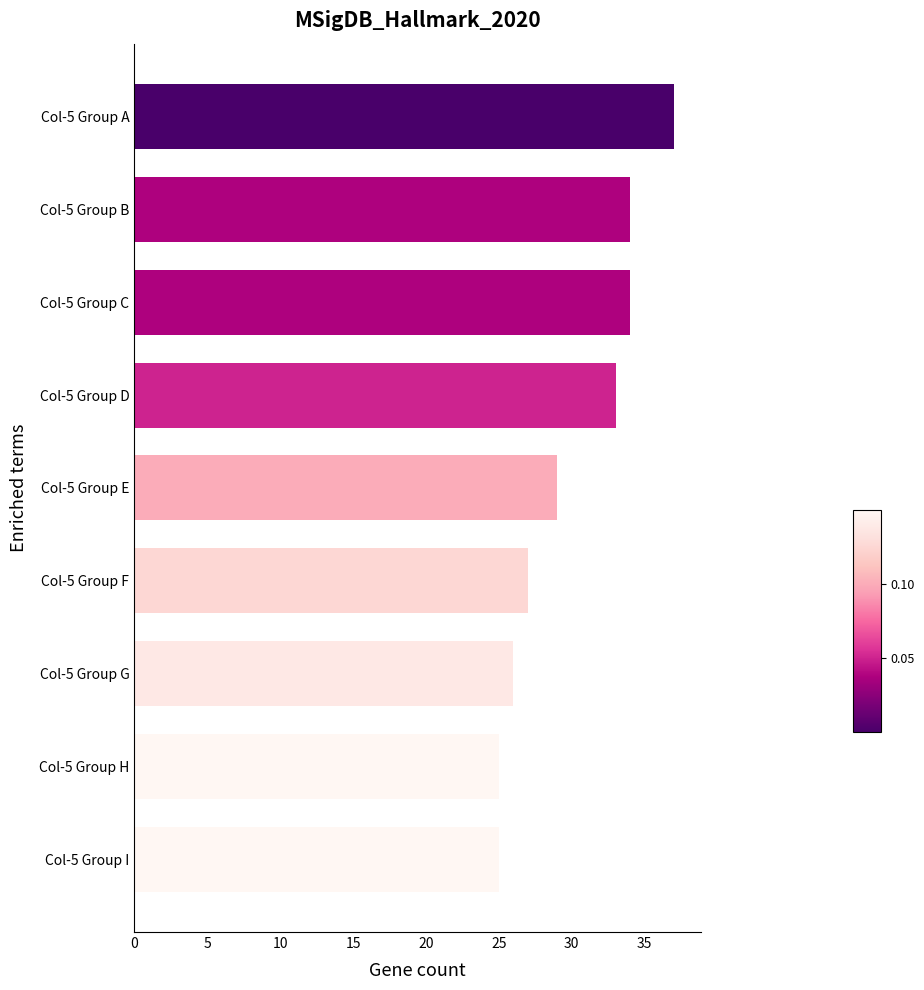

Is it true that the value at Col-5 Group I is 12?

False